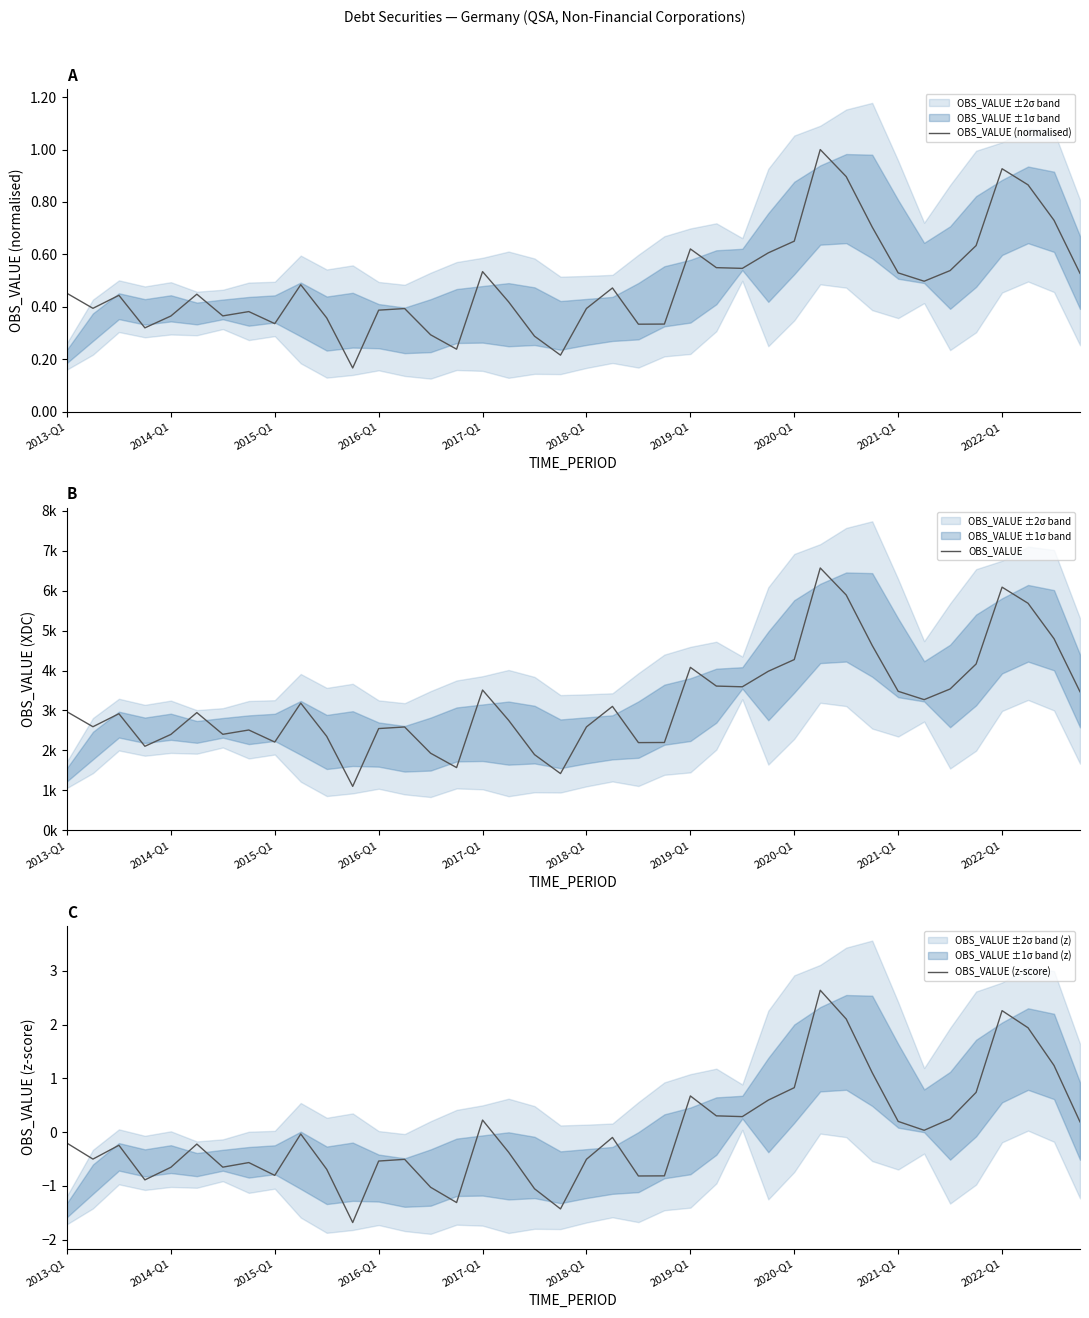

Reading left to right, what are all the values shown in this chart?

OBS_VALUE (normalised): 0.5	0.4	0.4	0.3	0.4	0.4	0.4	0.4	0.3	0.5	0.4	0.2	0.4	0.4	0.3	0.2	0.5	0.4	0.3	0.2	0.4	0.5	0.3	0.3	0.6	0.5	0.5	0.6	0.7	1.0	0.9	0.7	0.5	0.5	0.5	0.6	0.9	0.9	0.7	0.5
OBS_VALUE: 2968.0	2592.0	2918.0	2102.0	2399.0	2946.0	2402.0	2510.0	2208.0	3184.0	2351.0	1097.0	2546.0	2586.0	1928.0	1568.0	3512.0	2756.0	1893.0	1418.0	2588.0	3102.0	2194.0	2197.0	4080.0	3611.0	3593.0	3982.0	4275.0	6571.0	5893.0	4629.0	3480.0	3271.0	3538.0	4164.0	6090.0	5686.0	4798.0	3469.0
OBS_VALUE (z-score): -0.2	-0.5	-0.2	-0.9	-0.7	-0.2	-0.7	-0.6	-0.8	-0.0	-0.7	-1.7	-0.5	-0.5	-1.0	-1.3	0.2	-0.4	-1.1	-1.4	-0.5	-0.1	-0.8	-0.8	0.7	0.3	0.3	0.6	0.8	2.6	2.1	1.1	0.2	0.0	0.2	0.7	2.3	1.9	1.2	0.2